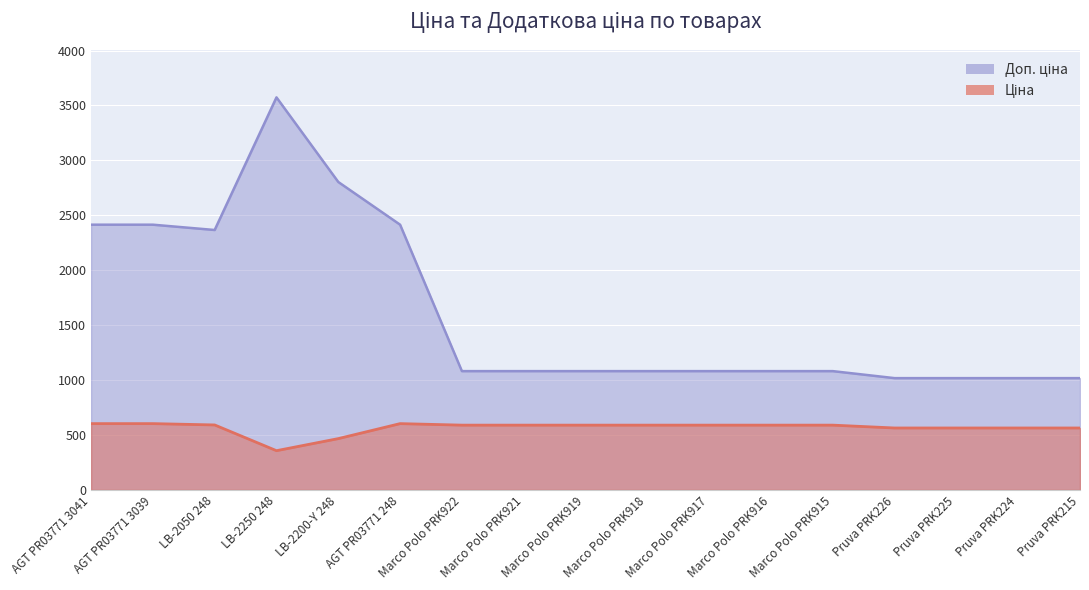

At which category is the sum across all series the highest?

LB-2250 248